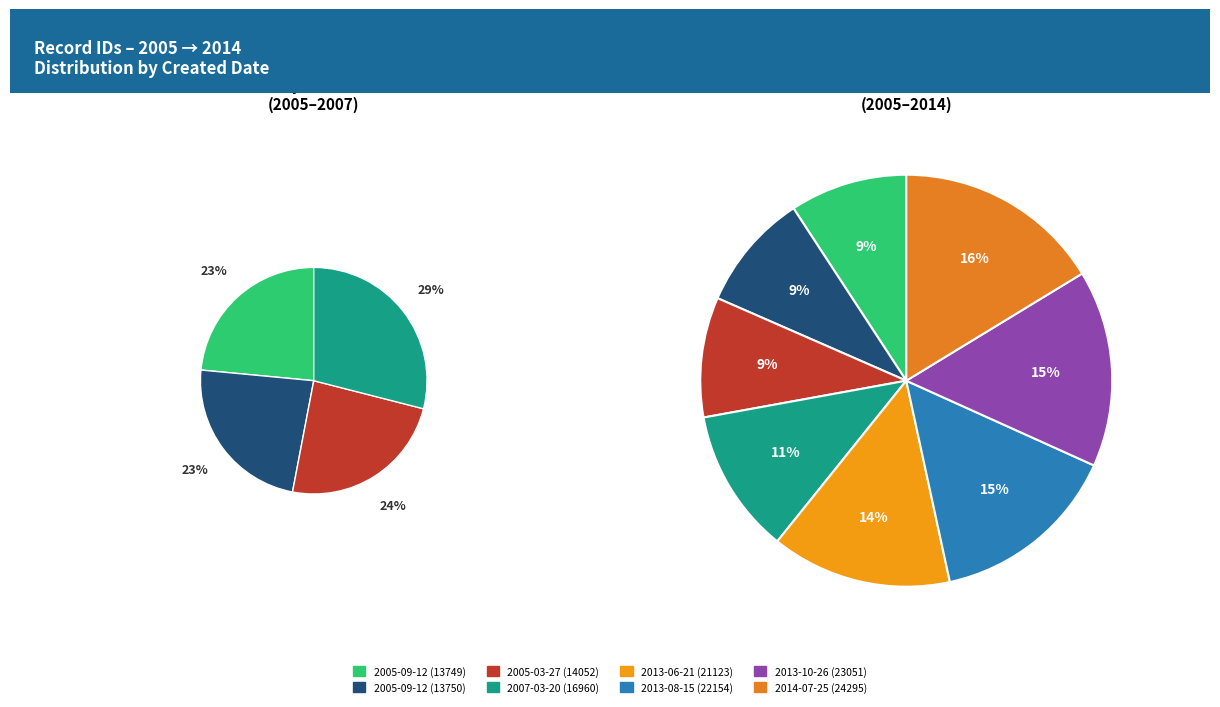

How many slices are in this pie chart?

8